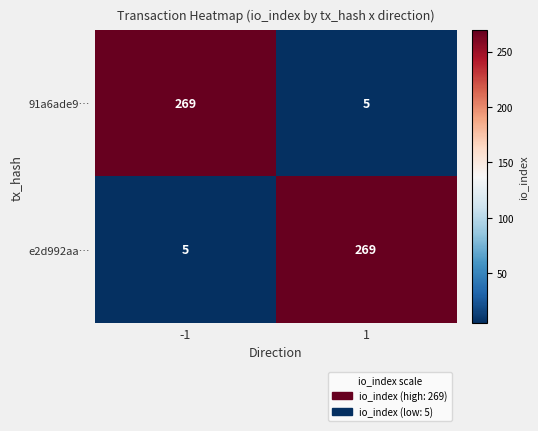

What is the difference between the highest and lowest values at -1?

264